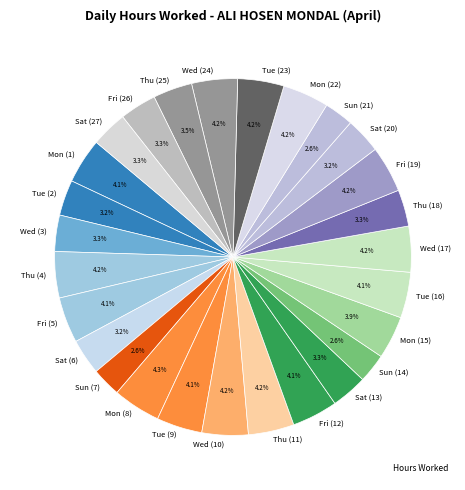

Does Sun (14) account for over 50% of the chart?

No